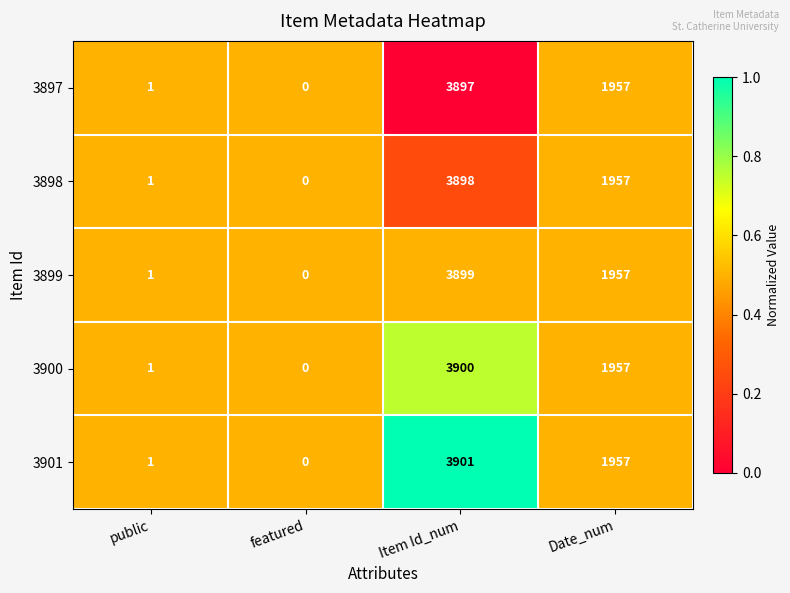

Is it true that 3899 equals 6800 at Item Id_num?

False